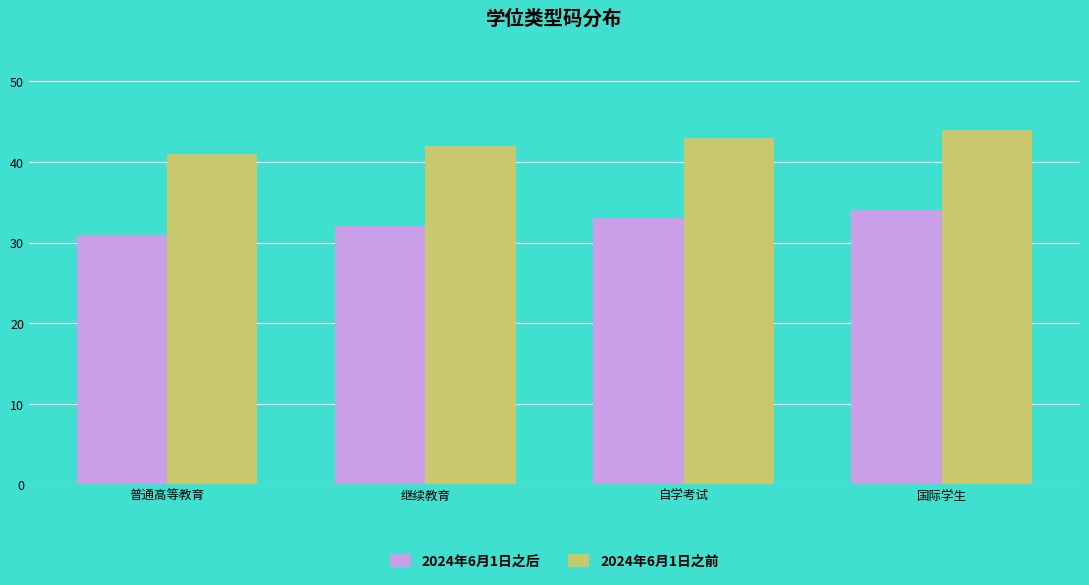

How many bars are there in each group?

2